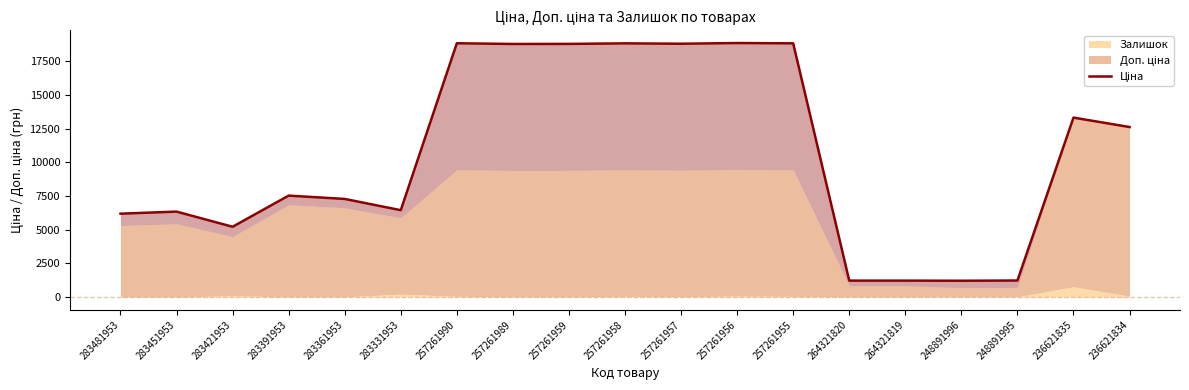

What is the ratio of the value at 283361953 to the value at 283451953?

1.1